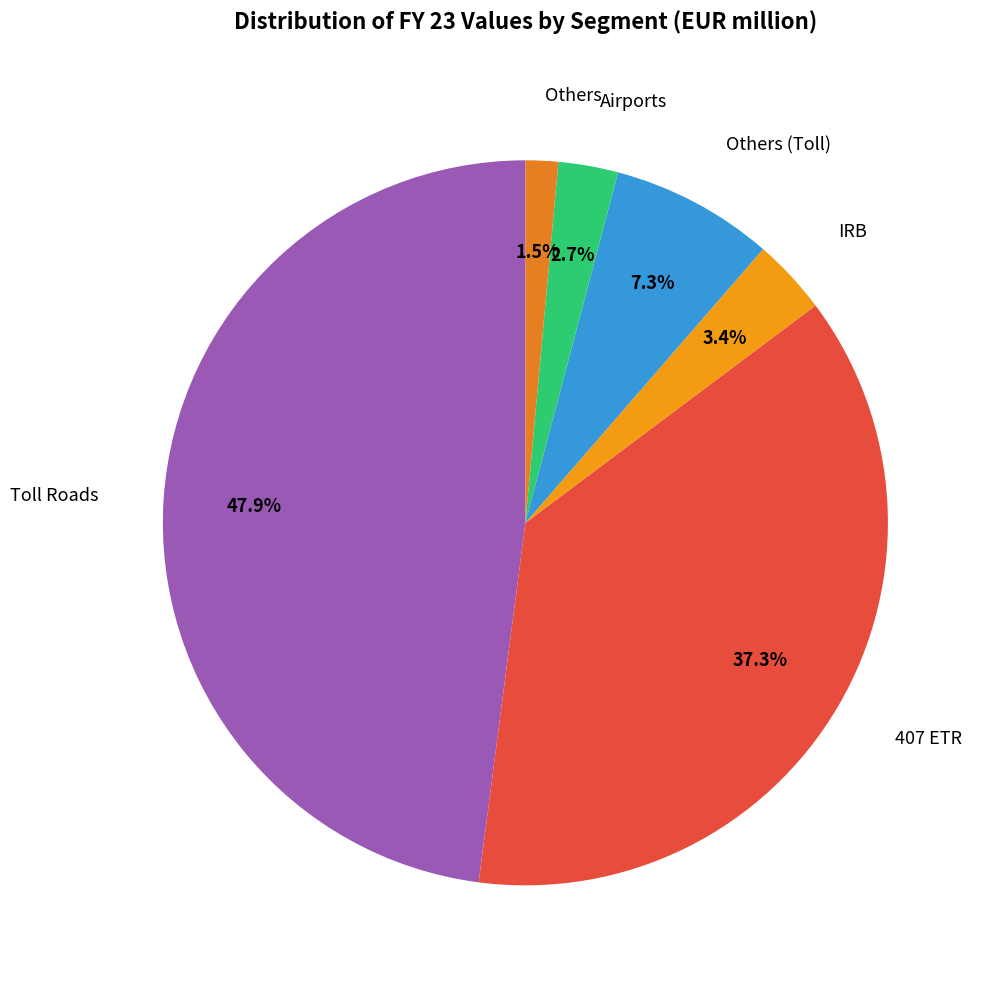

How many slices are in this pie chart?

6